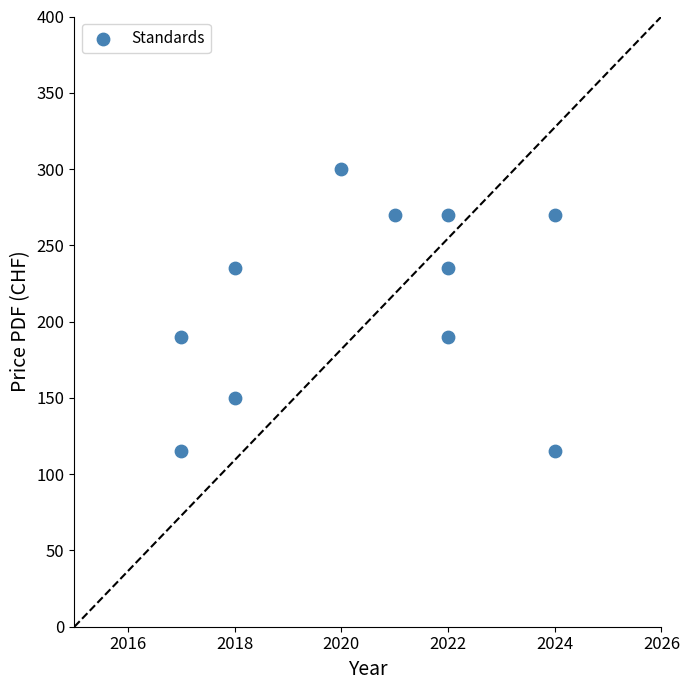

What is the average Y value?

213